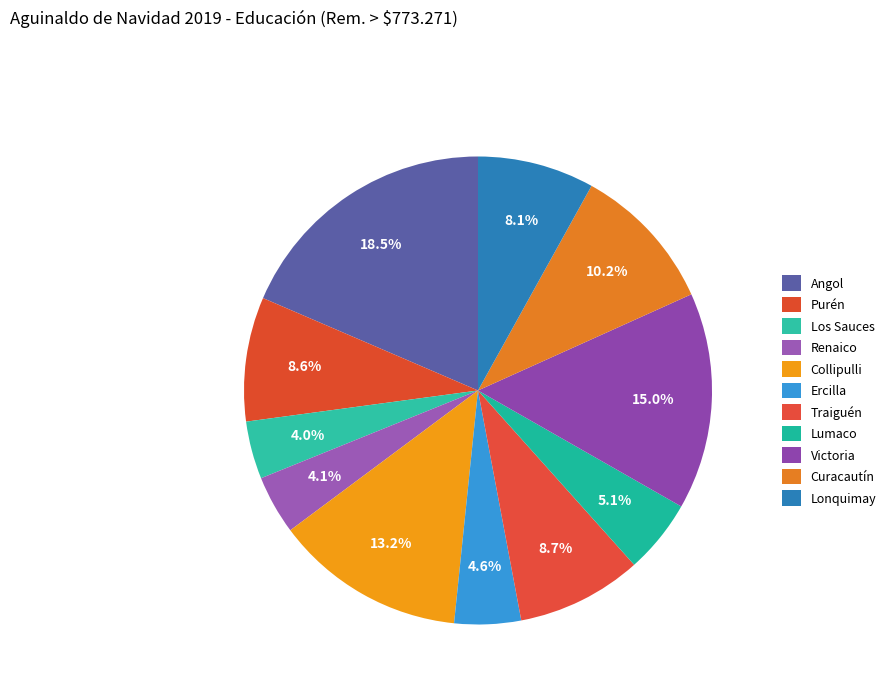

Rank the categories by value from highest to lowest.

Angol, Victoria, Collipulli, Curacautín, Traiguén, Purén, Lonquimay, Lumaco, Ercilla, Renaico, Los Sauces